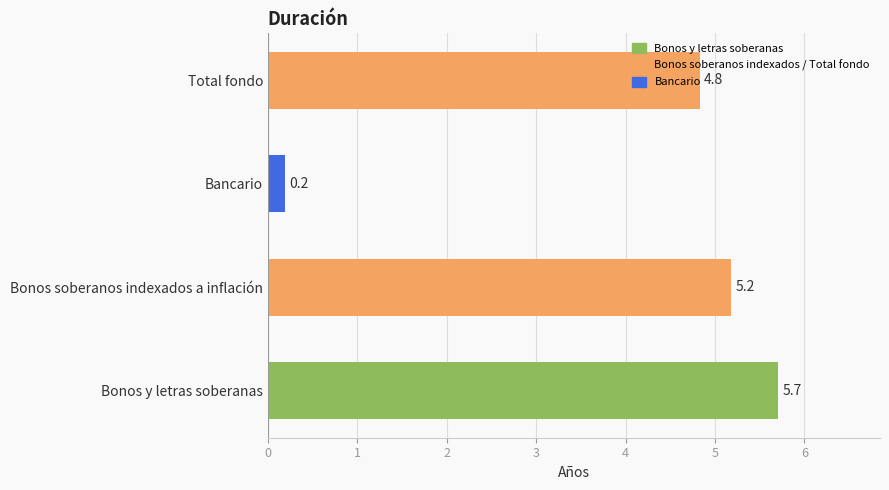

What is the difference between the maximum and minimum values?

5.5